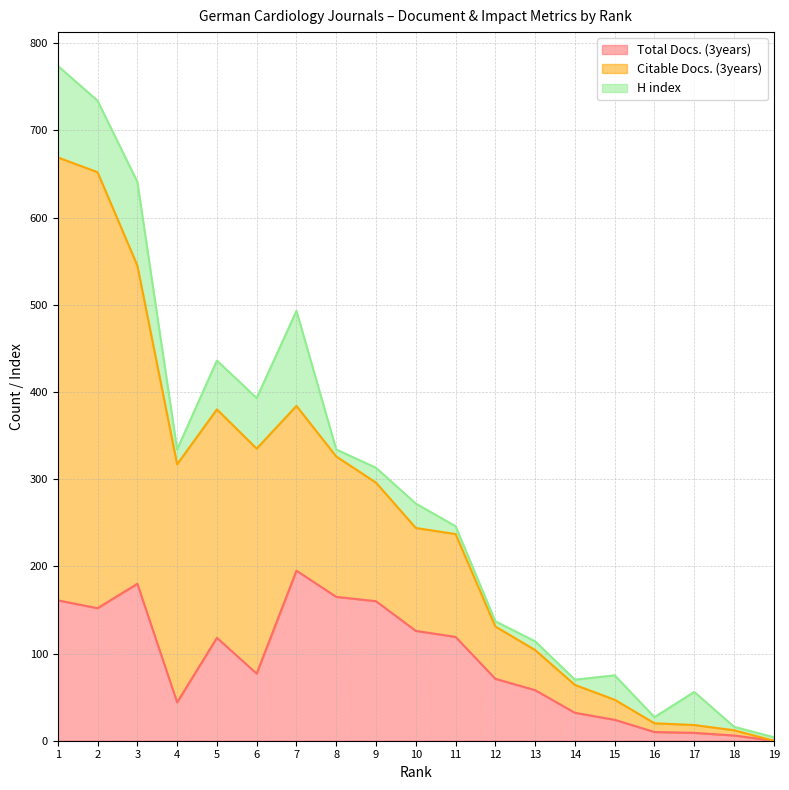

Reading left to right, extract all data points from this chart.

Total Docs. (3years): 161	152	180	44	118	77	195	165	160	126	119	71	58	32	24	10	9	6	0
Citable Docs. (3years): 508	500	365	273	262	258	189	161	136	118	118	60	46	32	23	10	9	6	0
H index: 105	82	96	17	56	58	109	8	17	28	9	6	10	6	28	7	38	4	4